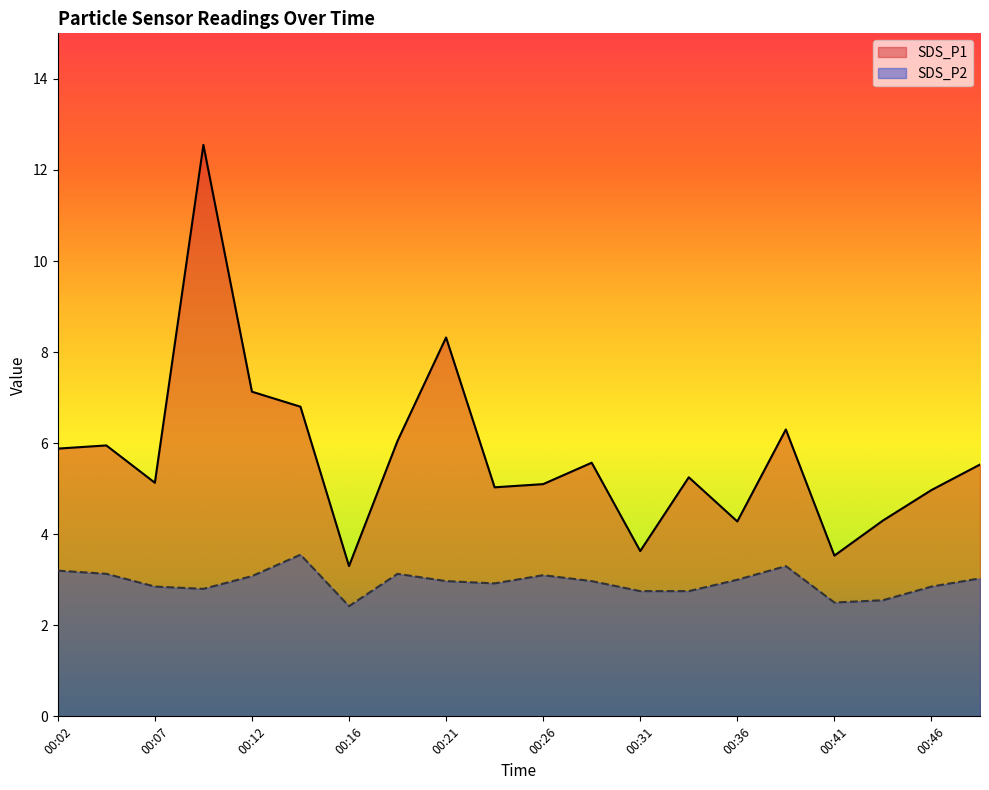

What are all the series names shown in the legend?

SDS_P1, SDS_P2